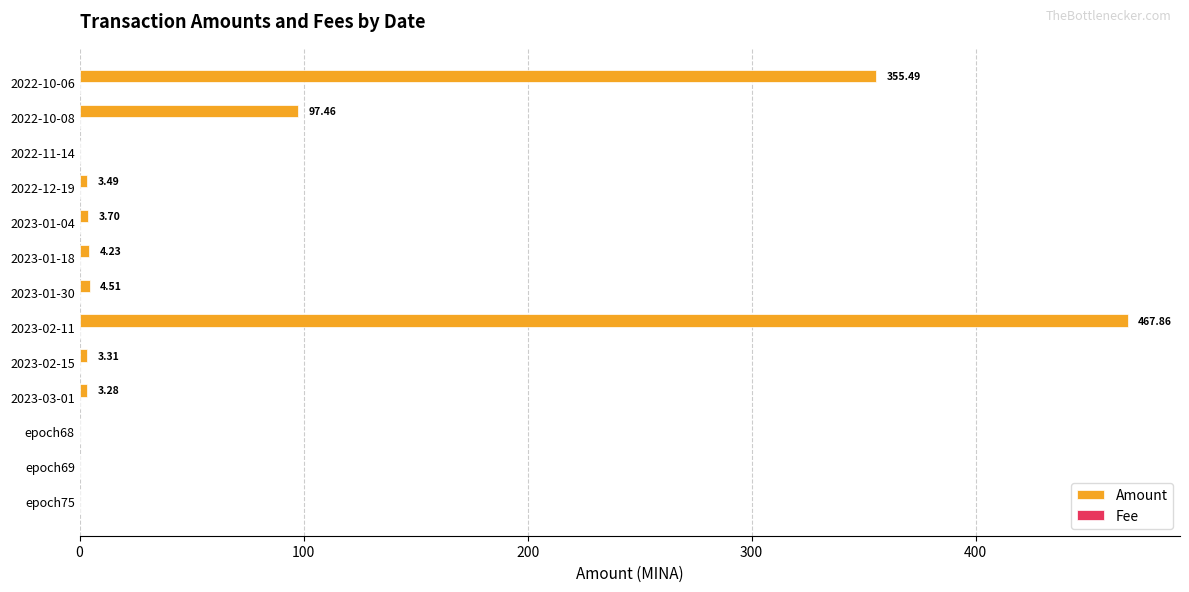

Which series changed the most between 2022-12-19 and 2022-10-08?

Amount